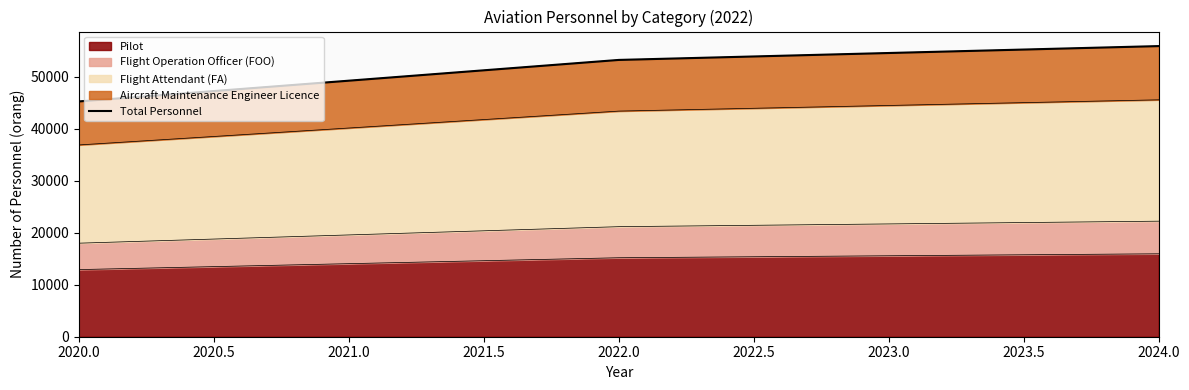

The chart shows a value of 45284.6 at 2020.0. True or false?

True